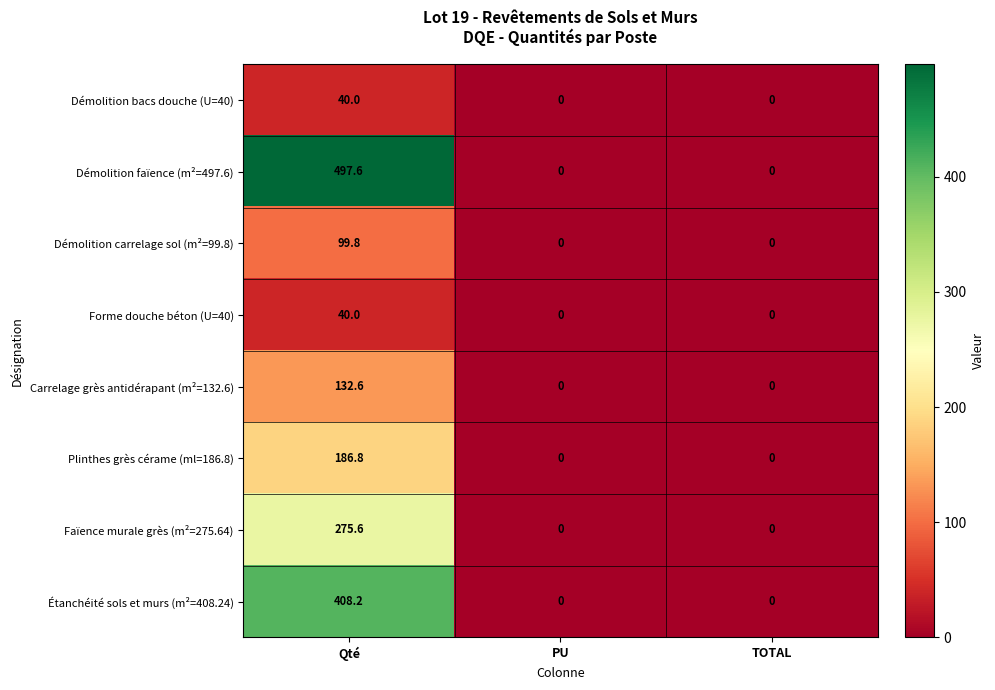

Reading right to left, extract all data points from this chart.

Démolition bacs douche (U=40): TOTAL=0.0	PU=0.0	Qté=40.0
Démolition faïence (m²=497.6): TOTAL=0.0	PU=0.0	Qté=497.6
Démolition carrelage sol (m²=99.8): TOTAL=0.0	PU=0.0	Qté=99.8
Forme douche béton (U=40): TOTAL=0.0	PU=0.0	Qté=40.0
Carrelage grès antidérapant (m²=132.6): TOTAL=0.0	PU=0.0	Qté=132.6
Plinthes grès cérame (ml=186.8): TOTAL=0.0	PU=0.0	Qté=186.8
Faïence murale grès (m²=275.64): TOTAL=0.0	PU=0.0	Qté=275.6
Étanchéité sols et murs (m²=408.24): TOTAL=0.0	PU=0.0	Qté=408.2